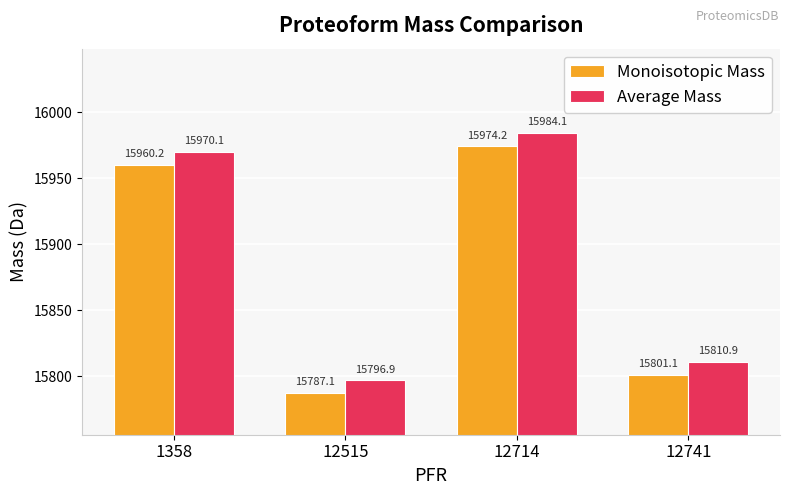

List the labels in order of Monoisotopic Mass value, smallest first.

12515, 12741, 1358, 12714